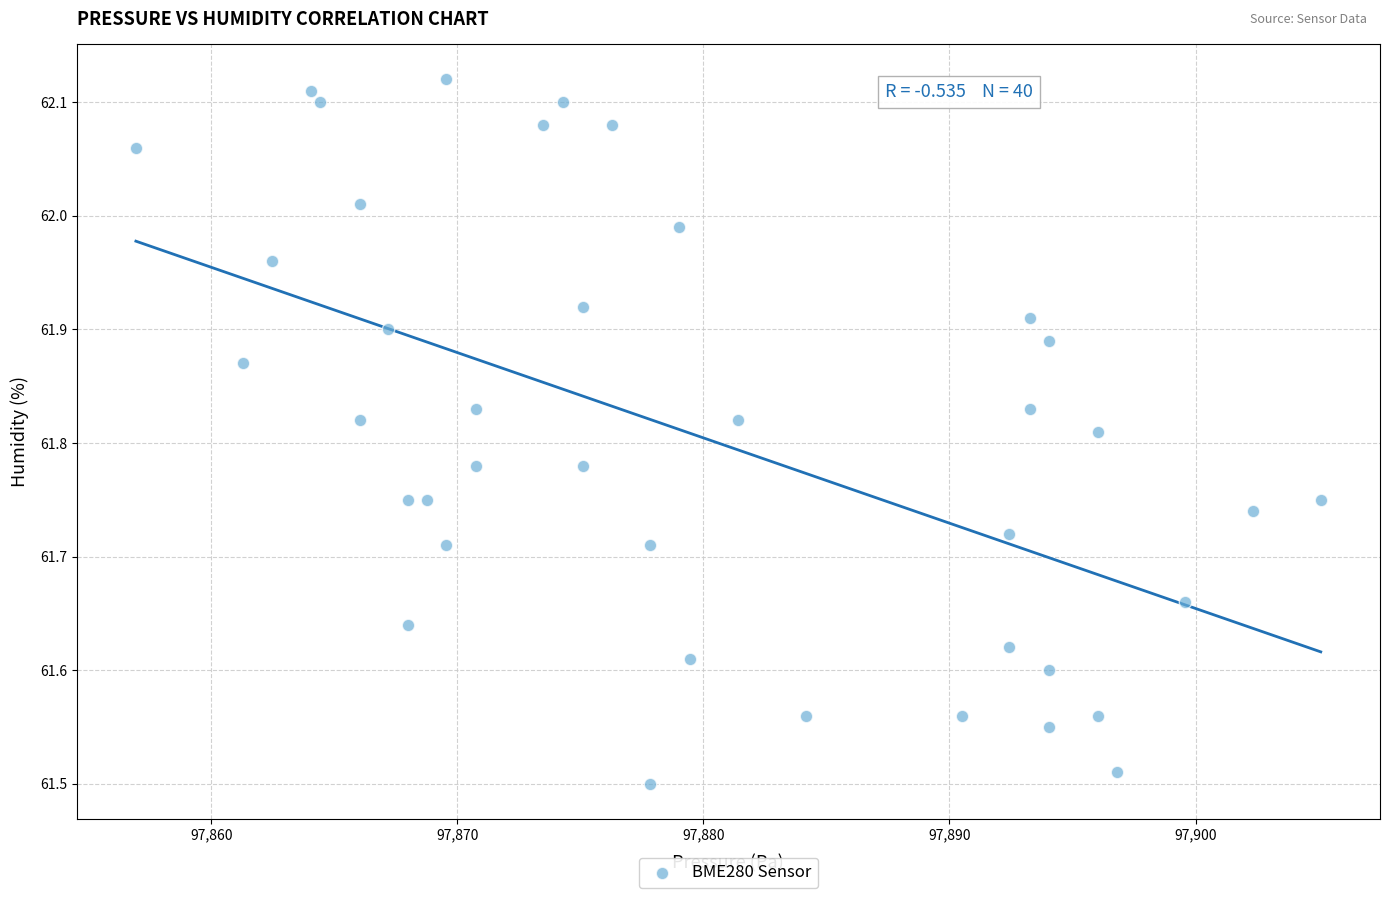

What is the range of Y values (max minus min)?

0.6